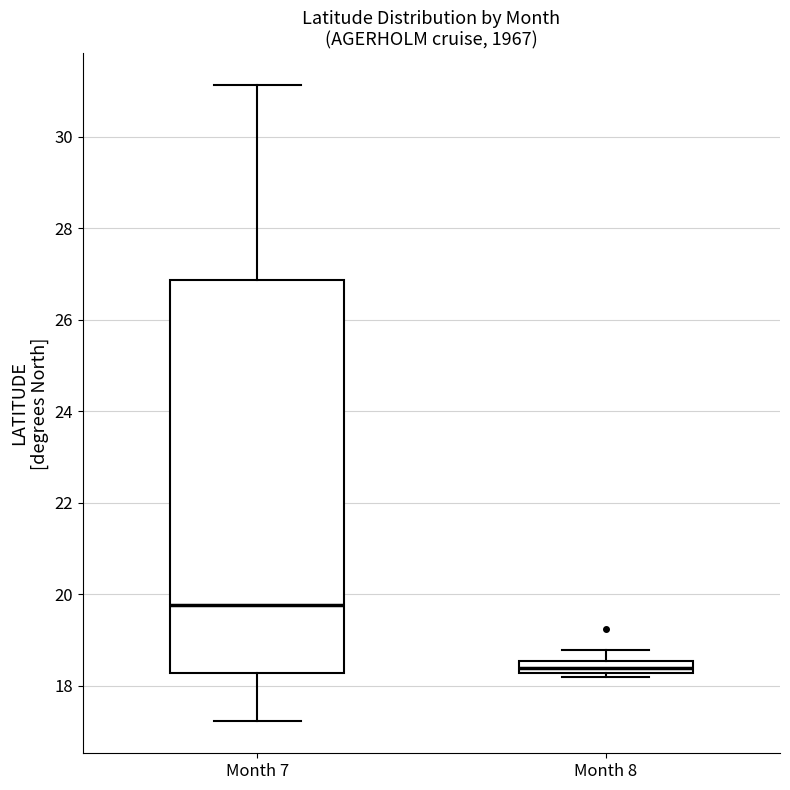

Which box's median line is the highest?

Month 7